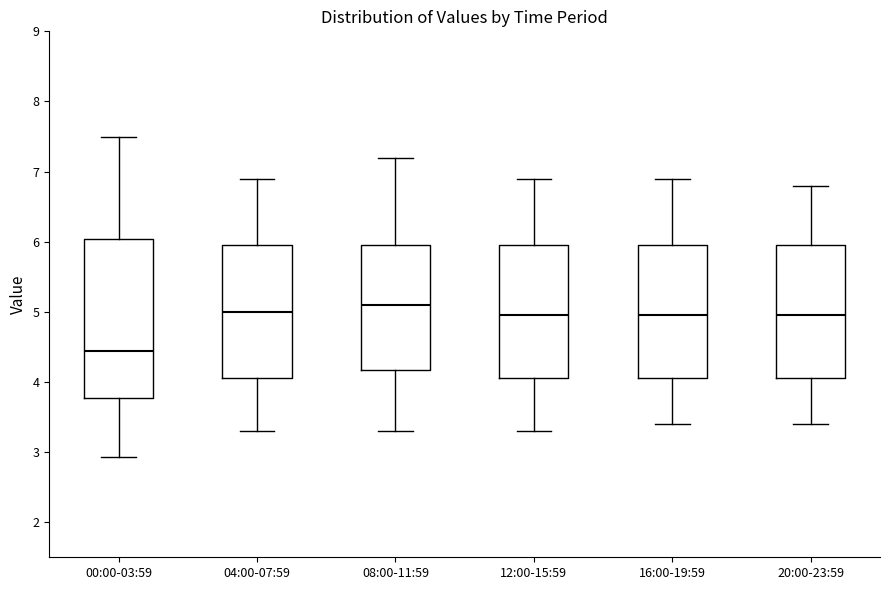

Where does the upper whisker of the box for 04:00-07:59 end on the y-axis? The values are not printed on the chart, so give them approximately, as read against the axis.

6.9